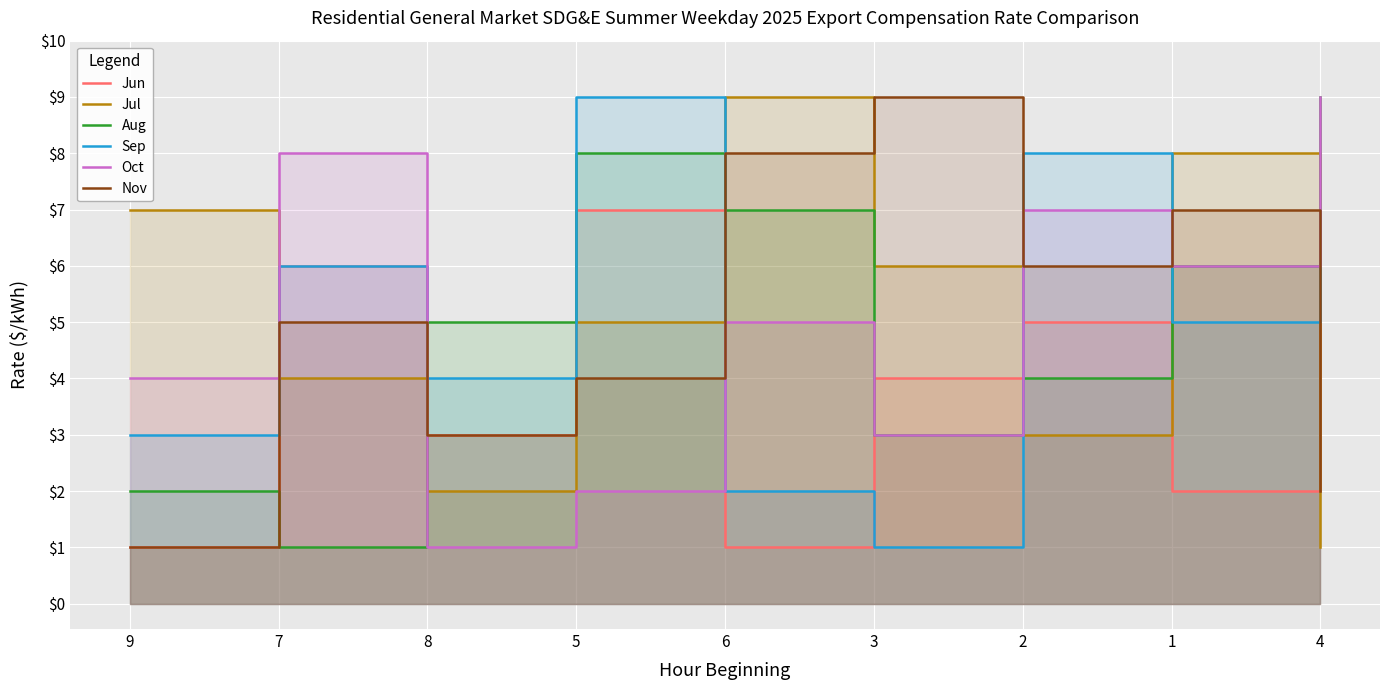

What is the spread (max minus min) of values at 1?

6